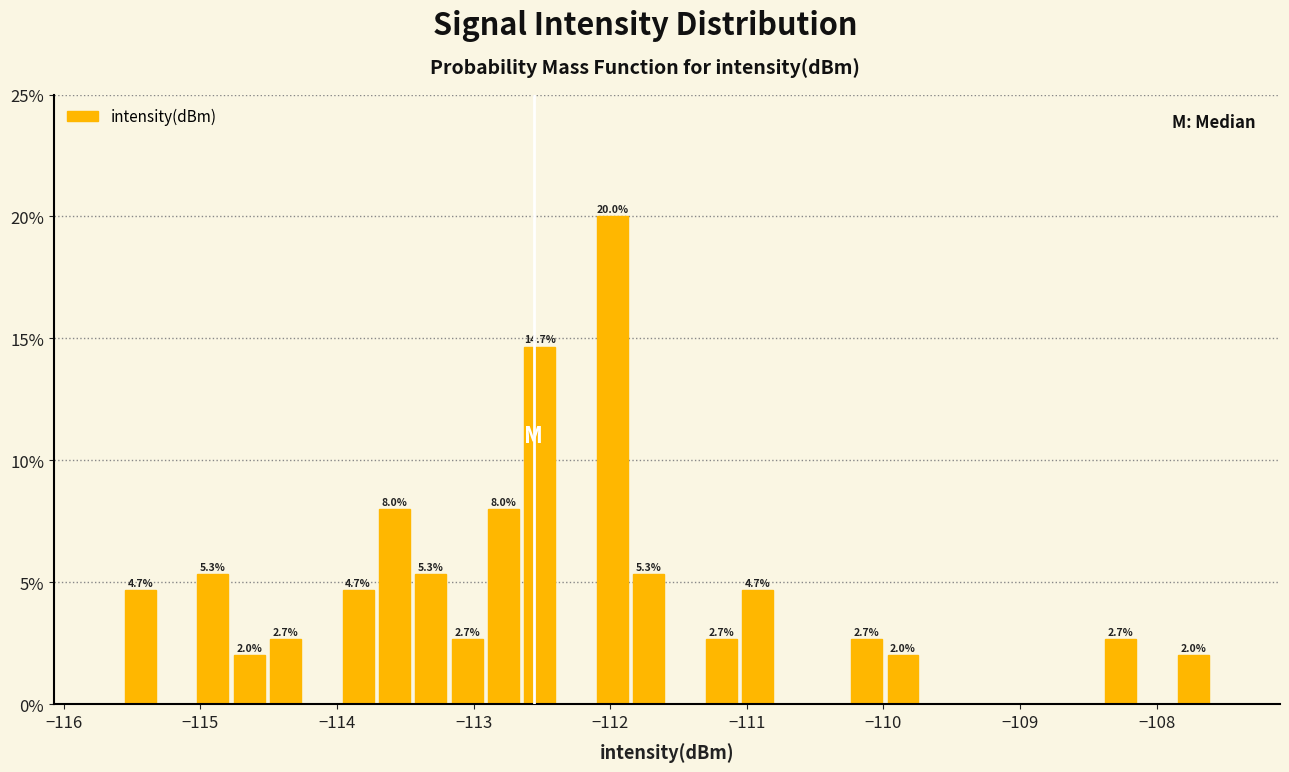

Around what value on the x-axis is the tallest bar? Give the approximate position of its centre, as read against the axis.

-112.0